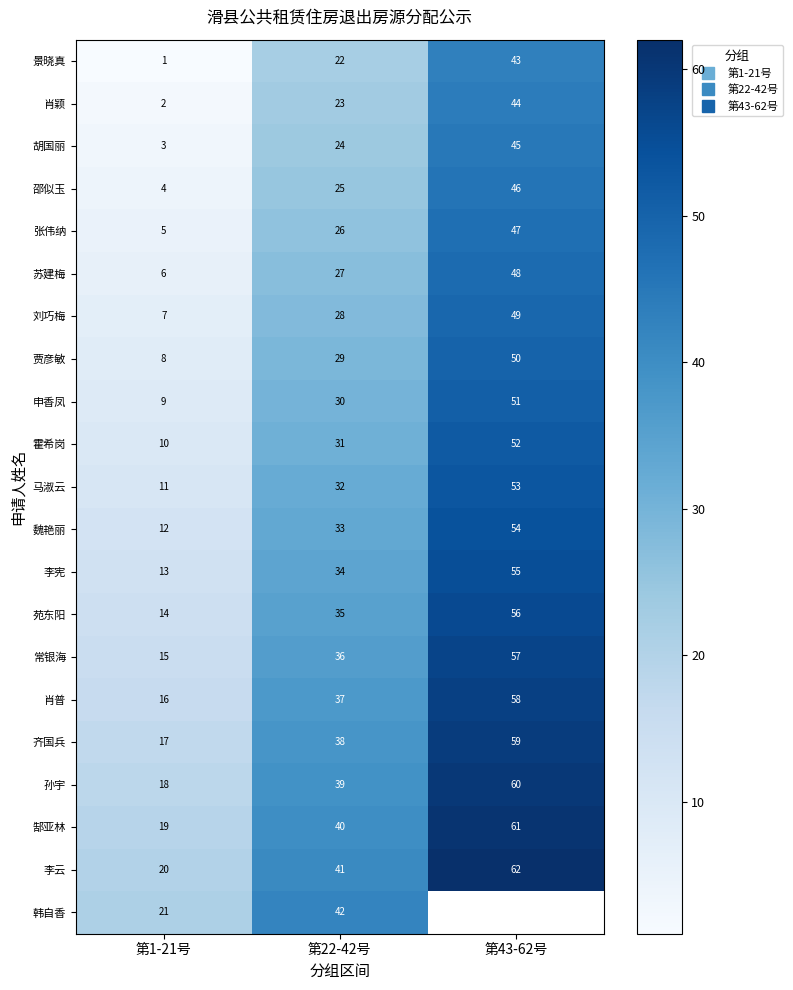

Count the 申香凤 values in the range 9 to 51.

3